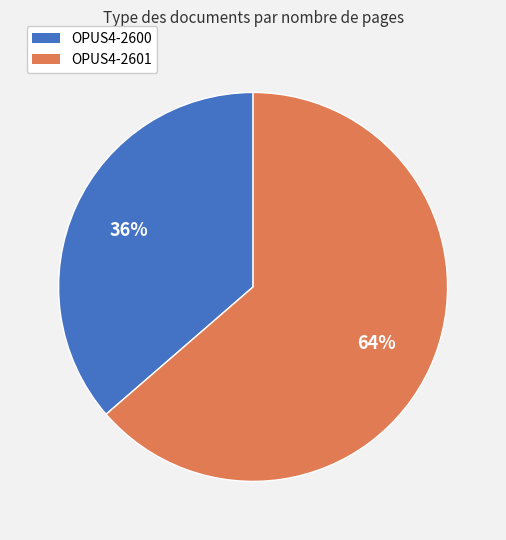

What percentage is the OPUS4-2601 slice, to the nearest percent?

64%